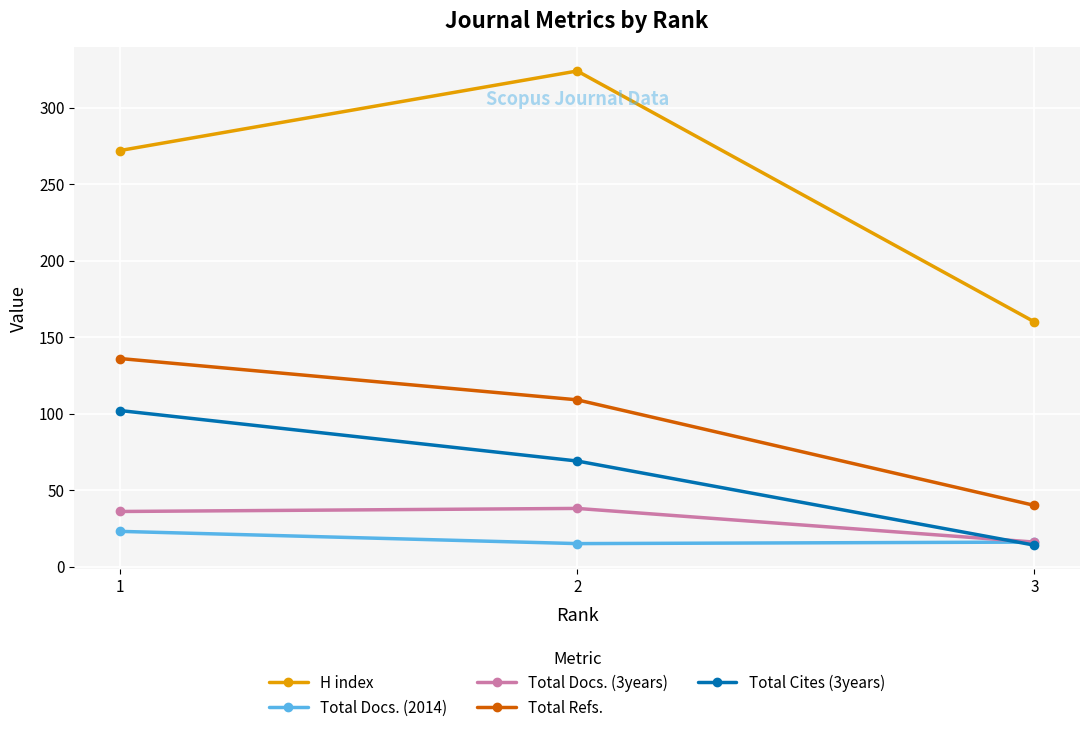

How many series are shown in this chart?

5